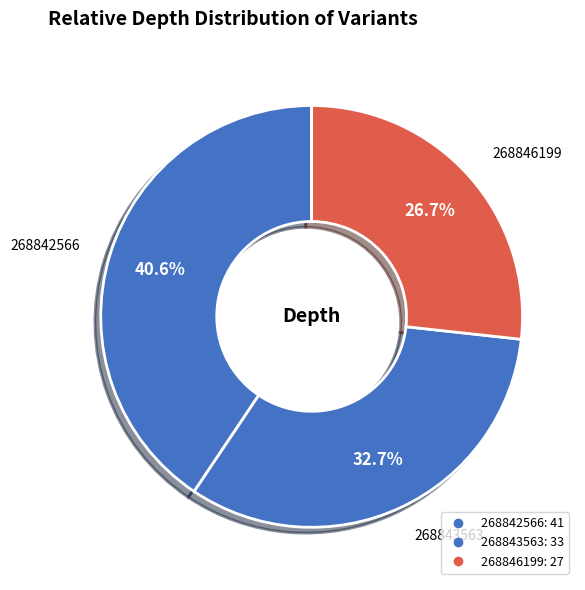

To the nearest percent, what is the average slice percentage?

33%